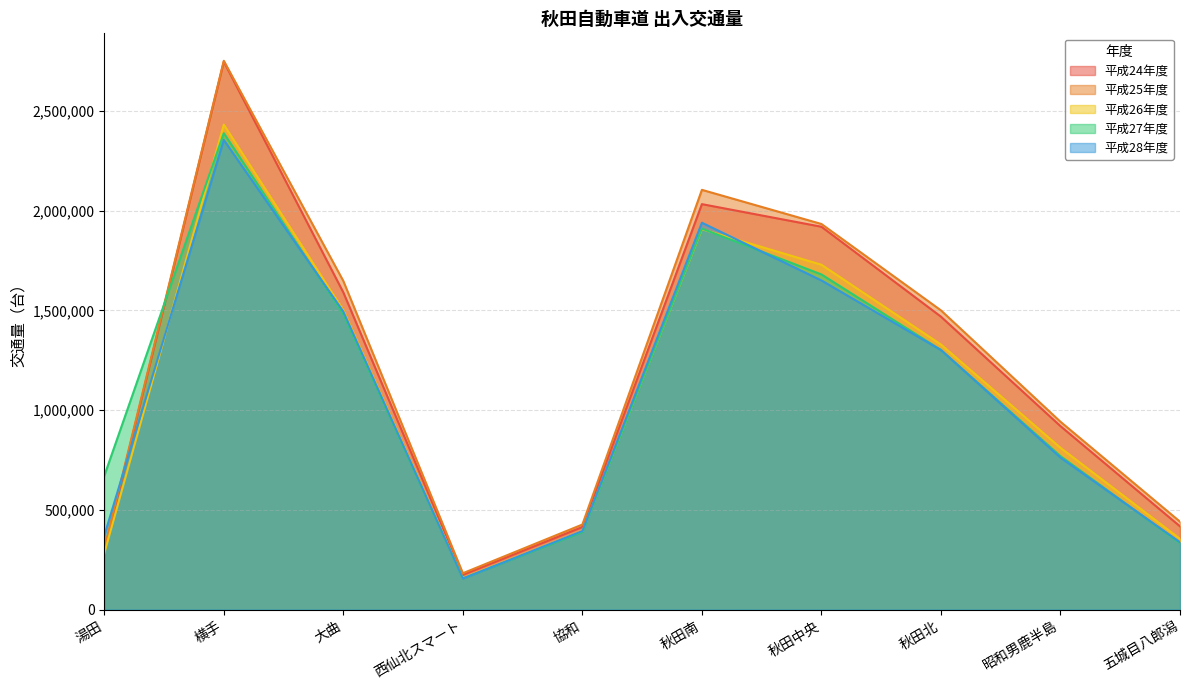

Reading left to right, extract all data points from this chart.

平成24年度: 湯田=292521	横手=2747534	大曲=1590487	西仙北スマート=174172	協和=414075	秋田南=2032967	秋田中央=1919598	秋田北=1468715	昭和男鹿半島=919912	五城目八郎潟=417441
平成25年度: 湯田=303157	横手=2751782	大曲=1647601	西仙北スマート=182370	協和=426485	秋田南=2104630	秋田中央=1933448	秋田北=1500288	昭和男鹿半島=941842	五城目八郎潟=440827
平成26年度: 湯田=281548	横手=2431645	大曲=1501231	西仙北スマート=157458	協和=393546	秋田南=1907237	秋田中央=1729001	秋田北=1329089	昭和男鹿半島=811094	五城目八郎潟=354794
平成27年度: 湯田=670577	横手=2388721	大曲=1481649	西仙北スマート=156024	協和=388930	秋田南=1910311	秋田中央=1680381	秋田北=1301463	昭和男鹿半島=769374	五城目八郎潟=333068
平成28年度: 湯田=370410	横手=2354859	大曲=1494307	西仙北スマート=155710	協和=393749	秋田南=1939814	秋田中央=1650450	秋田北=1301471	昭和男鹿半島=762256	五城目八郎潟=337540